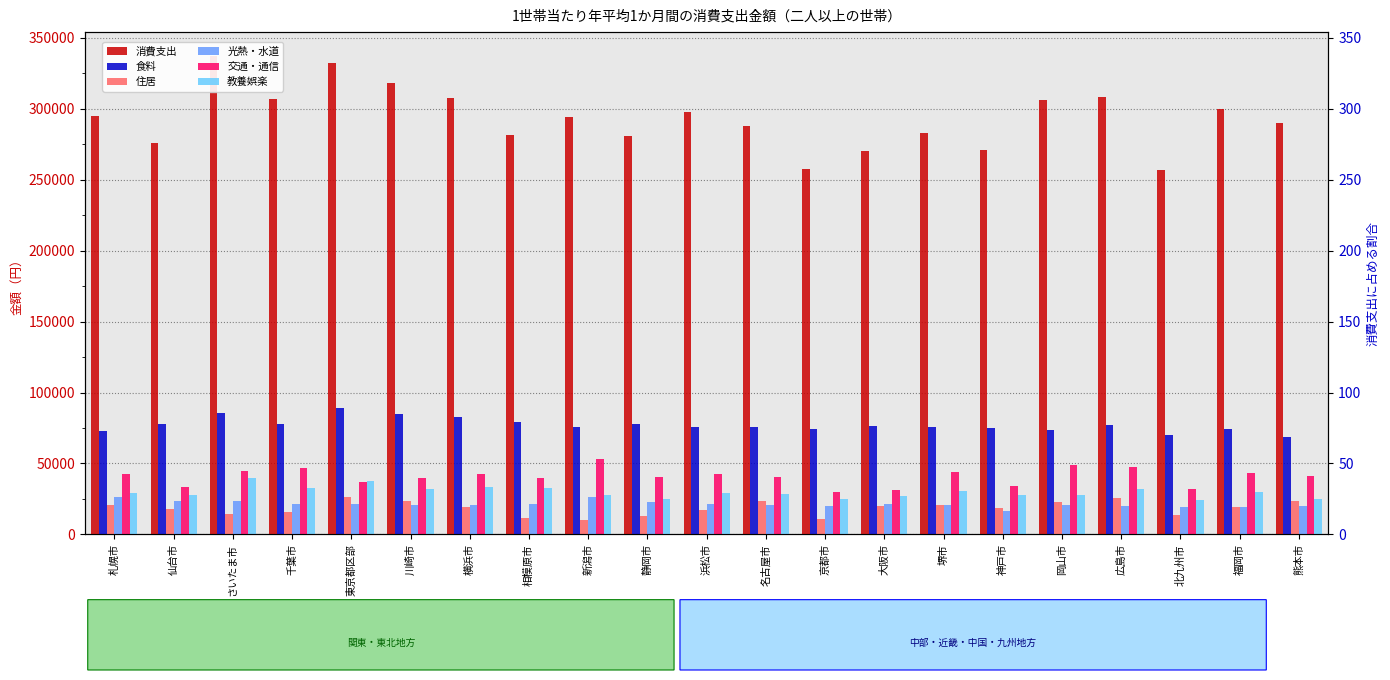

Reading left to right, transcribe all the data shown in this chart.

消費支出: 札幌市=294682	仙台市=276204	さいたま市=337281	千葉市=306737	東京都区部=332517	川崎市=318105	横浜市=307594	相模原市=281450	新潟市=294196	静岡市=280604	浜松市=297409	名古屋市=287547	京都市=257780	大阪市=270408	堺市=283145	神戸市=271236	岡山市=306454	広島市=308614	北九州市=256639	福岡市=299637	熊本市=289882
食料: 札幌市=72912	仙台市=77920	さいたま市=85210	千葉市=77778	東京都区部=89185	川崎市=84723	横浜市=82908	相模原市=79408	新潟市=75753	静岡市=77574	浜松市=75896	名古屋市=75820	京都市=74071	大阪市=76693	堺市=75889	神戸市=74775	岡山市=73890	広島市=76752	北九州市=69925	福岡市=74024	熊本市=68871
住居: 札幌市=20862	仙台市=17579	さいたま市=14156	千葉市=16015	東京都区部=26350	川崎市=23489	横浜市=19411	相模原市=11562	新潟市=10362	静岡市=12706	浜松市=17071	名古屋市=23763	京都市=10563	大阪市=19775	堺市=20551	神戸市=18533	岡山市=22597	広島市=25871	北九州市=13711	福岡市=19375	熊本市=23533
光熱・水道: 札幌市=26332	仙台市=23460	さいたま市=23565	千葉市=21287	東京都区部=21419	川崎市=20882	横浜市=20405	相模原市=21529	新潟市=25991	静岡市=22524	浜松市=21437	名古屋市=20885	京都市=19911	大阪市=21085	堺市=20612	神戸市=16640	岡山市=20952	広島市=20339	北九州市=19298	福岡市=19025	熊本市=19977
交通・通信: 札幌市=42277	仙台市=33403	さいたま市=44741	千葉市=46974	東京都区部=36886	川崎市=39914	横浜市=42400	相模原市=40023	新潟市=53272	静岡市=40252	浜松市=42399	名古屋市=40436	京都市=30135	大阪市=30963	堺市=43911	神戸市=33994	岡山市=48805	広島市=47197	北九州市=31748	福岡市=43269	熊本市=41152
教養娯楽: 札幌市=29335	仙台市=27726	さいたま市=39730	千葉市=32342	東京都区部=37702	川崎市=32312	横浜市=33373	相模原市=32404	新潟市=28054	静岡市=25200	浜松市=29145	名古屋市=28458	京都市=25234	大阪市=27349	堺市=30850	神戸市=27492	岡山市=27416	広島市=32141	北九州市=23909	福岡市=29892	熊本市=24673